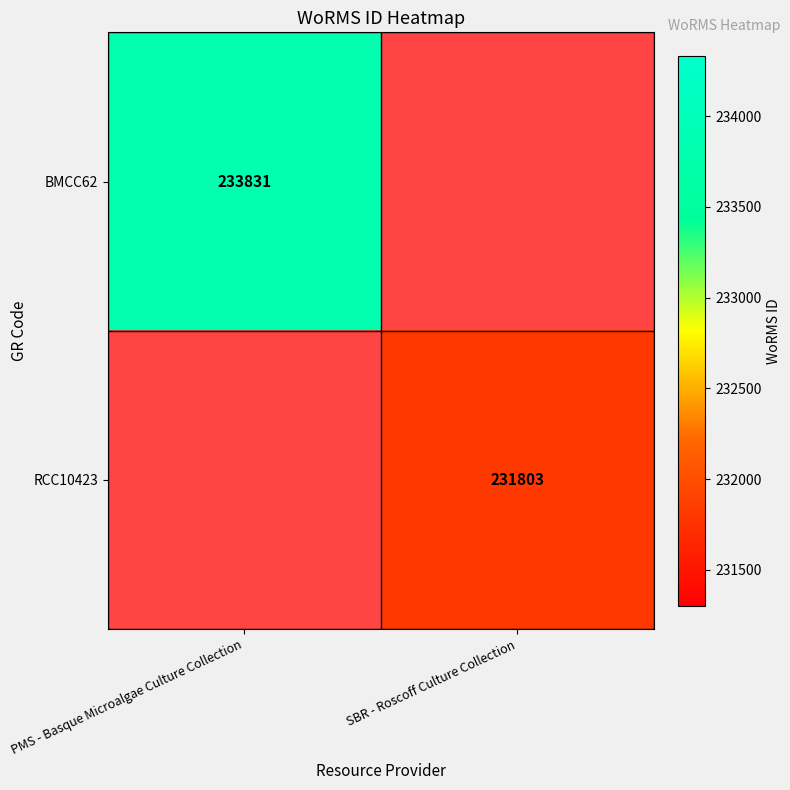

The RCC10423 series shows 231803 at SBR - Roscoff Culture Collection. True or false?

True